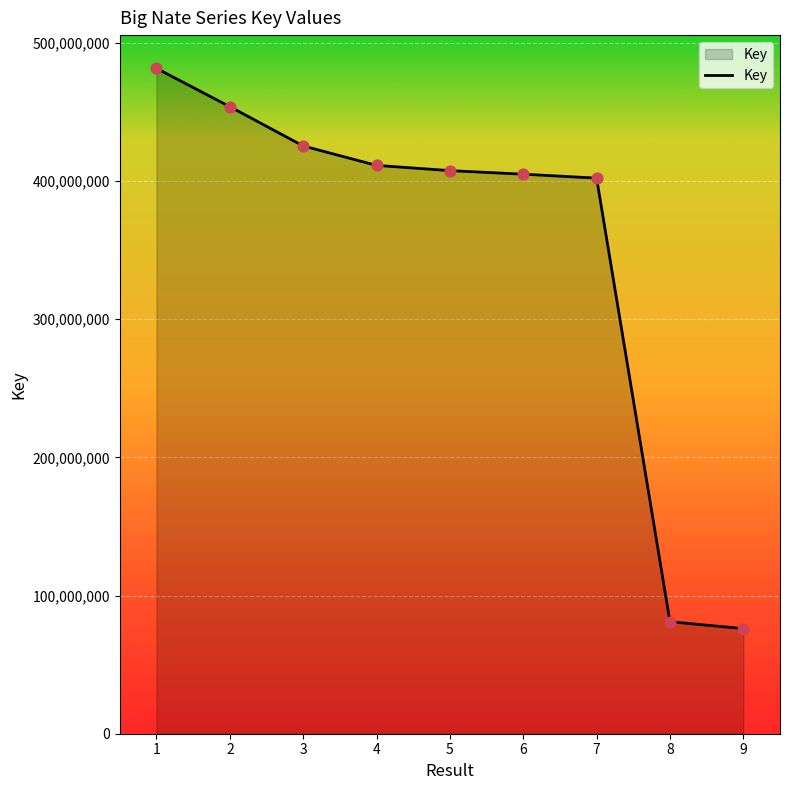

Between 8 and 4, which is larger?

4